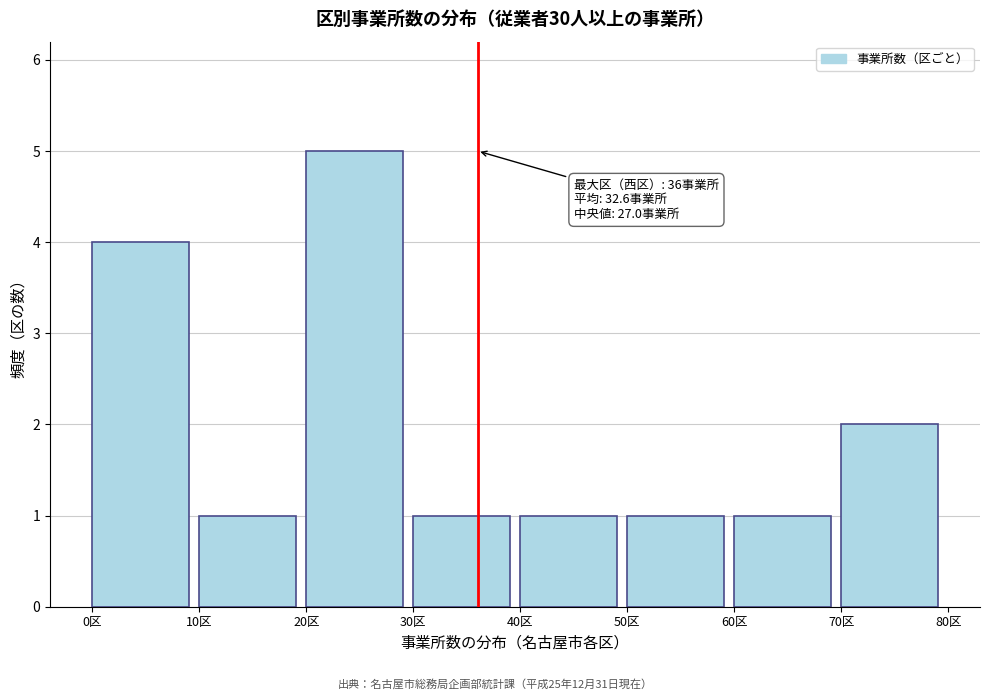

Which range on the x-axis has the tallest bar?

20 to 30